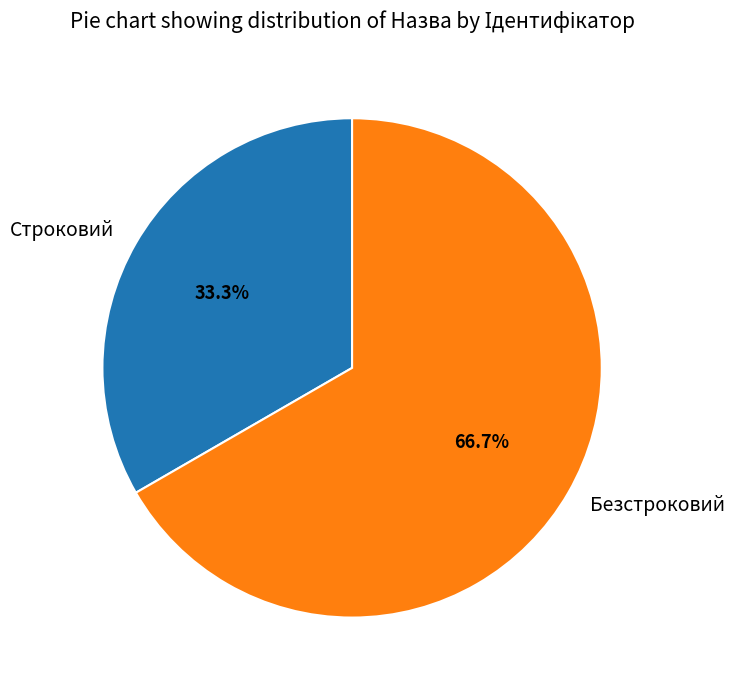

To the nearest percent, what percentage of the pie is Строковий?

33%